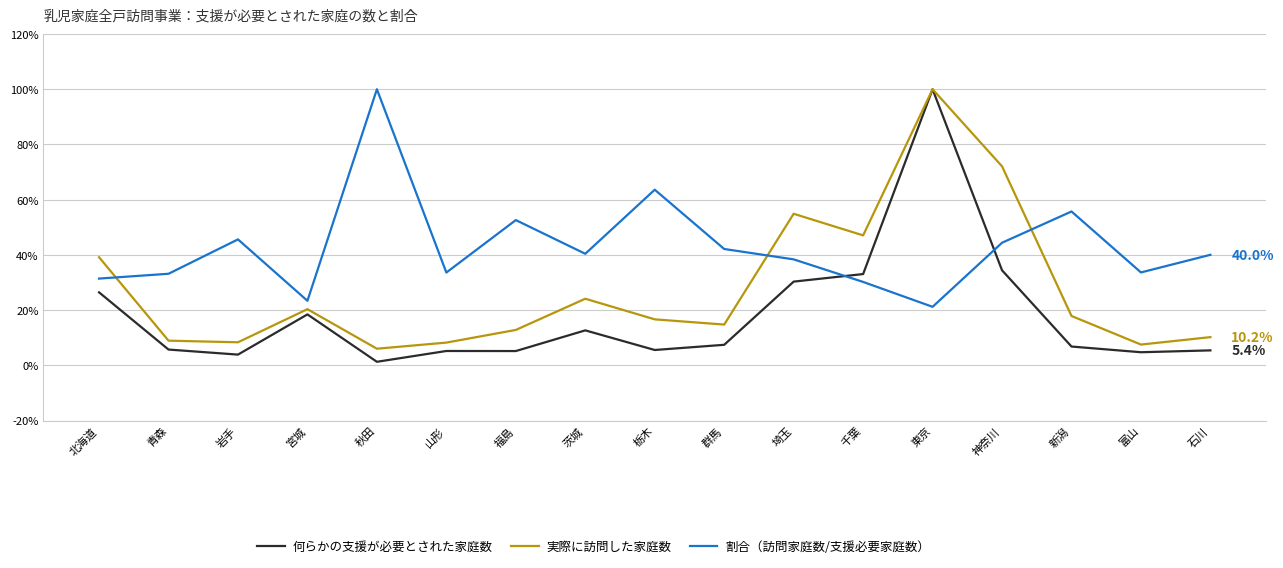

Is it true that 何らかの支援が必要とされた家庭数 equals 5.2 at 福島?

True